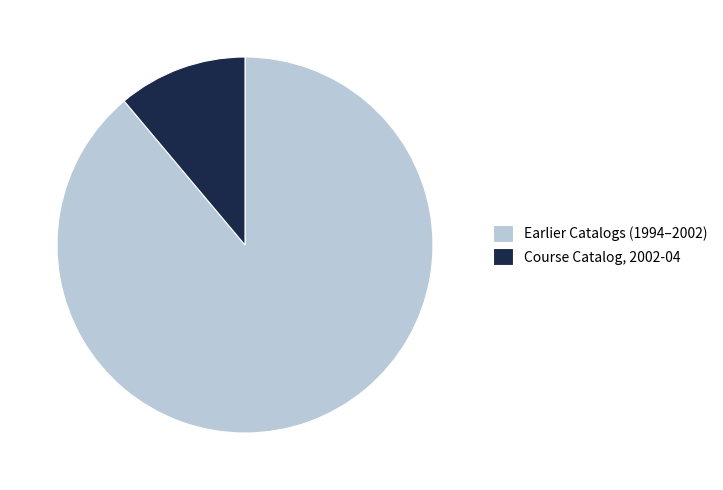

How many slices are in this pie chart?

2